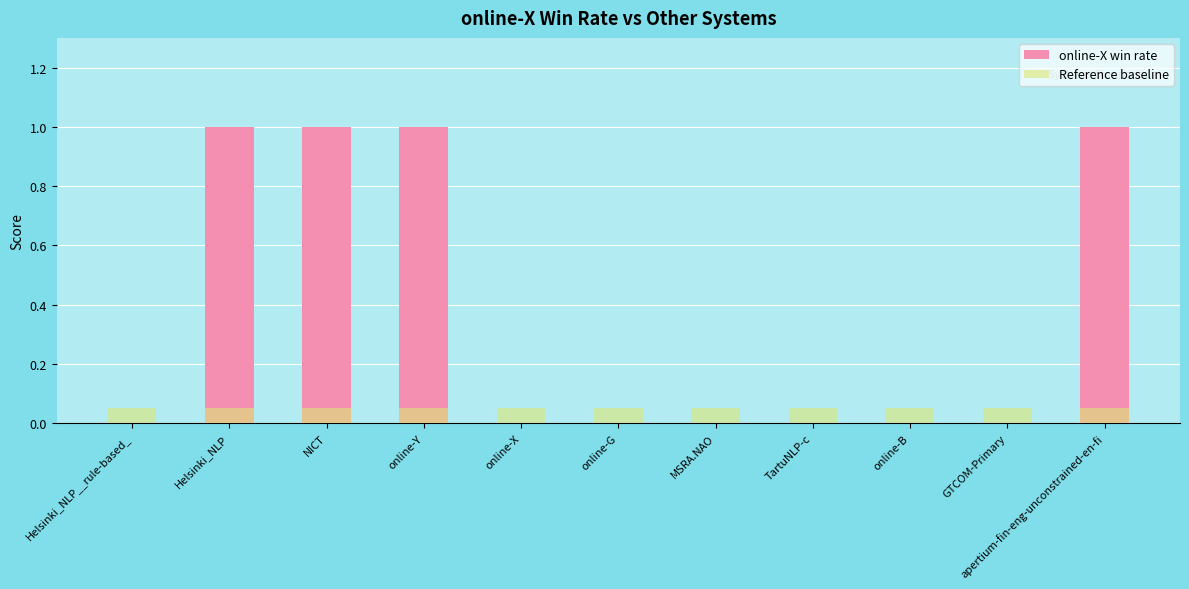

Count the online-X win rate values in the range 0 to 1.

11